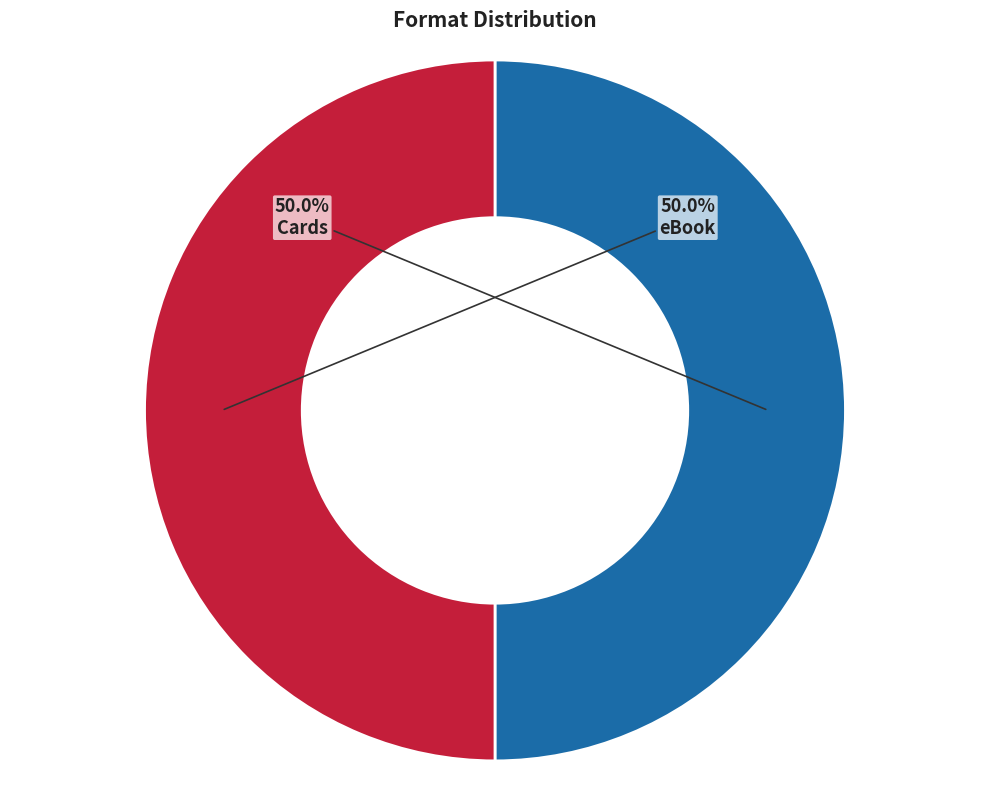

What is the ratio of the value at Cards to the value at eBook?

1.0